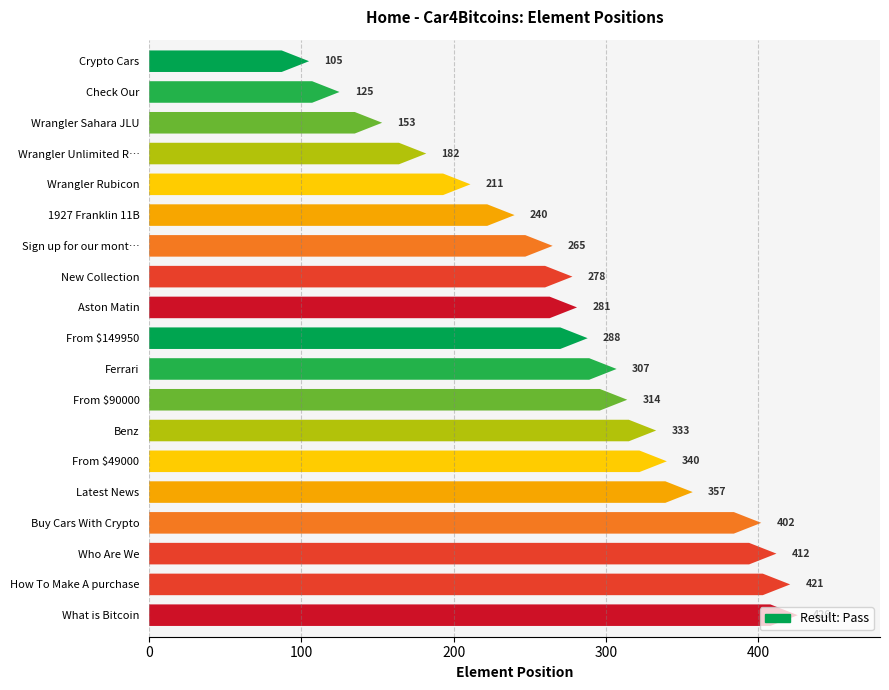

Rank the categories by value from highest to lowest.

h3: What is Bitcoin, h3: How To Make A purchase, h3: Who Are We, h2: Buy Cars With Crypto, h2: Latest News, h2: From $49000, h2: Benz, h2: From $90000, h2: Ferrari, h2: From $149950, h2: Aston Matin, h2: New Collection, h2: Sign up for our monthly newsletter, h2: 1927 Franklin 11B, h2: Wrangler Rubicon, h2: Wrangler Unlimited Rubicon, h2: Wrangler Sahara JLU, h2: Check Our, h2: Crypto Cars